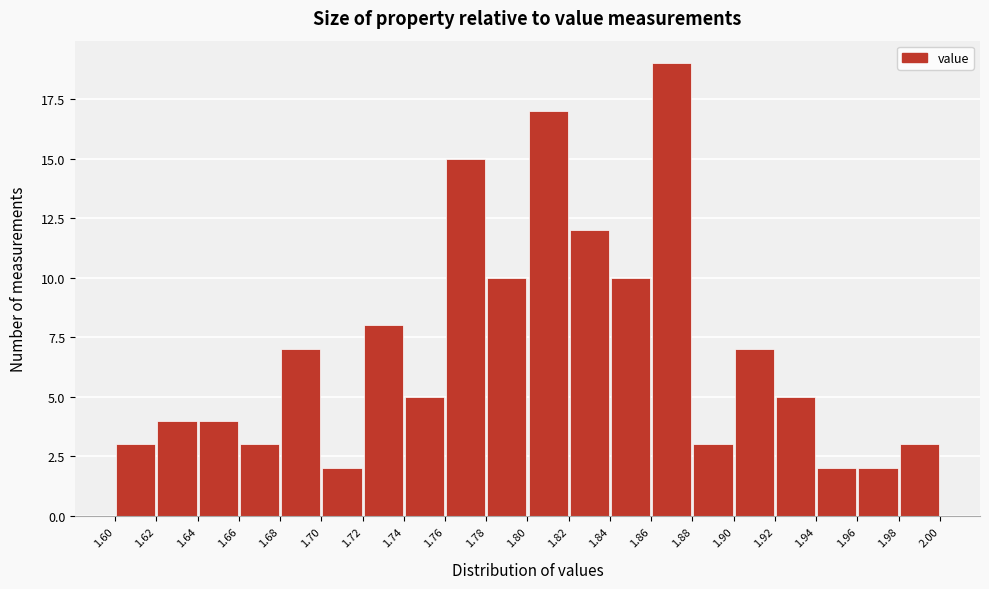

What is the height of the bar covering 1.62 to 1.64 on the x-axis? The values are not printed on the chart, so give them approximately, as read against the axis.

4